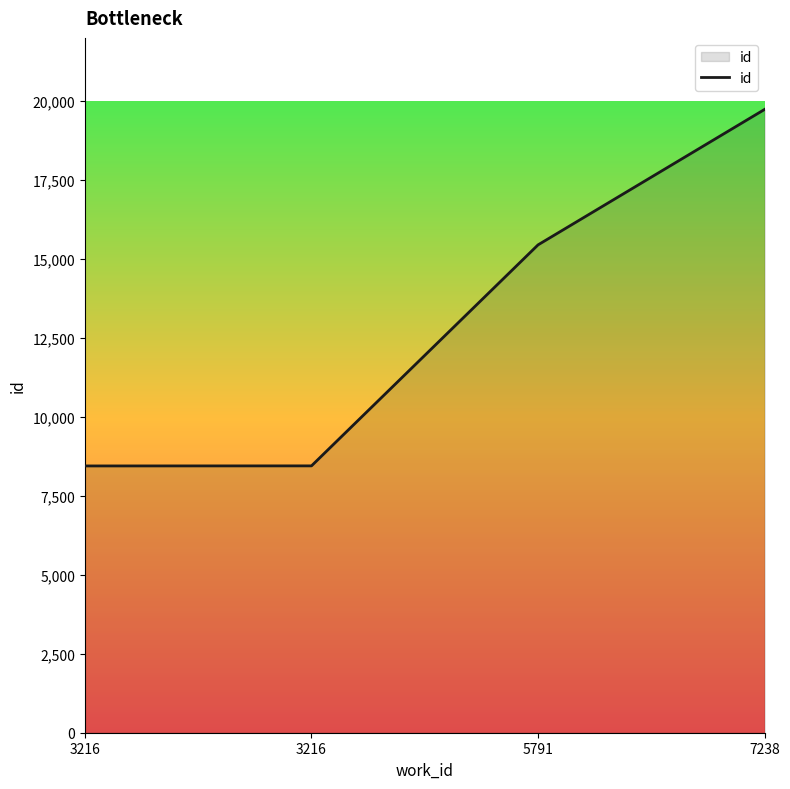

How many distinct data groups are displayed?

1